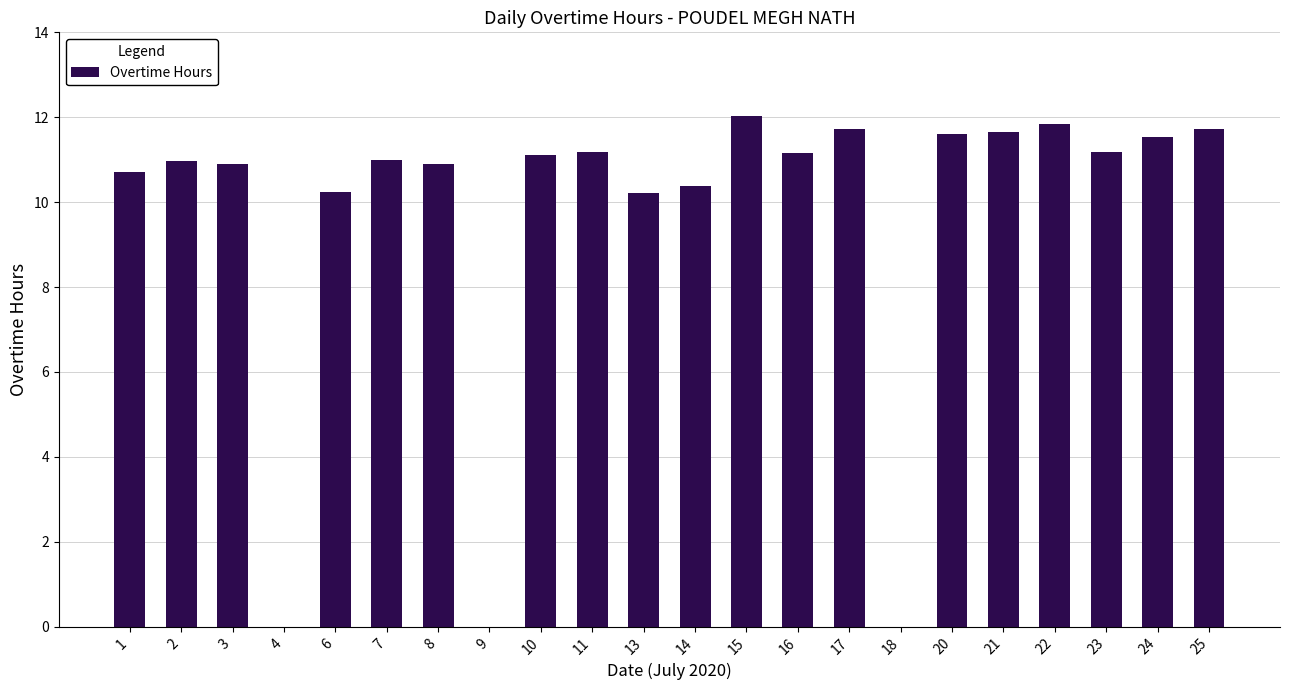

The value at 16 is 16.9. True or false?

False